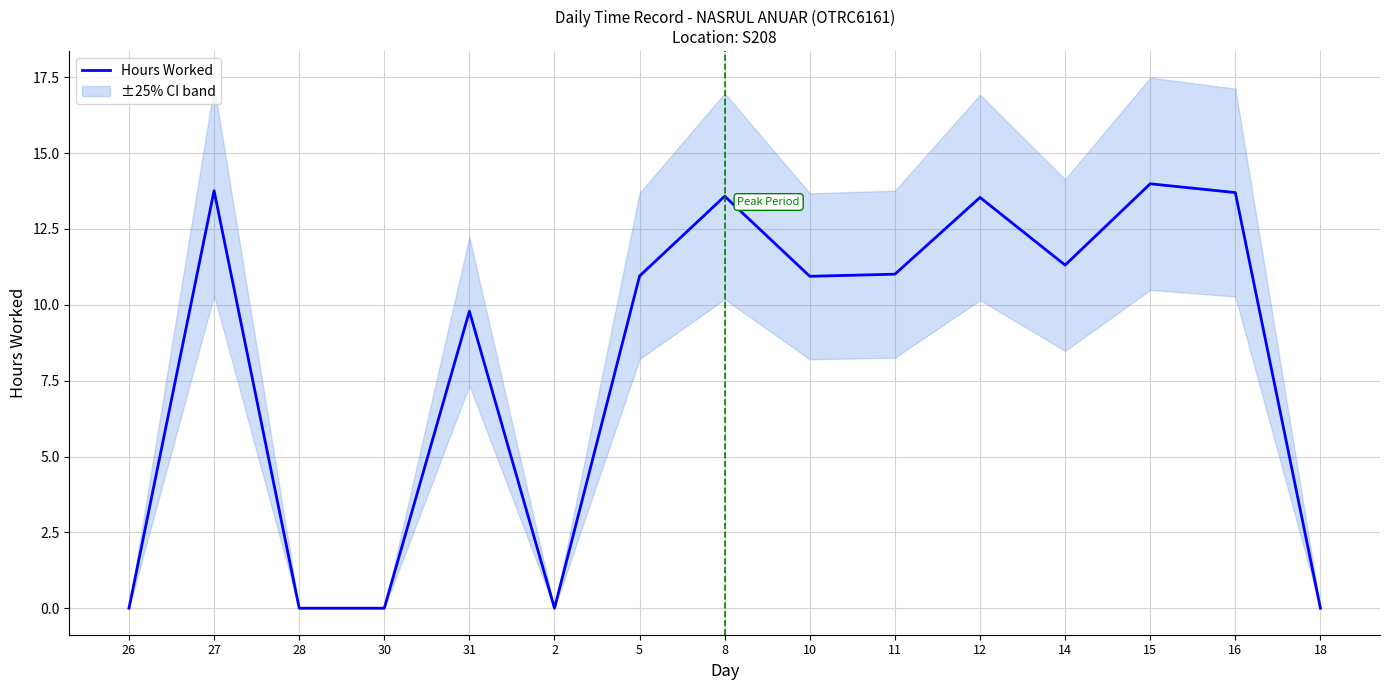

At which category does the data reach its first local peak?

27